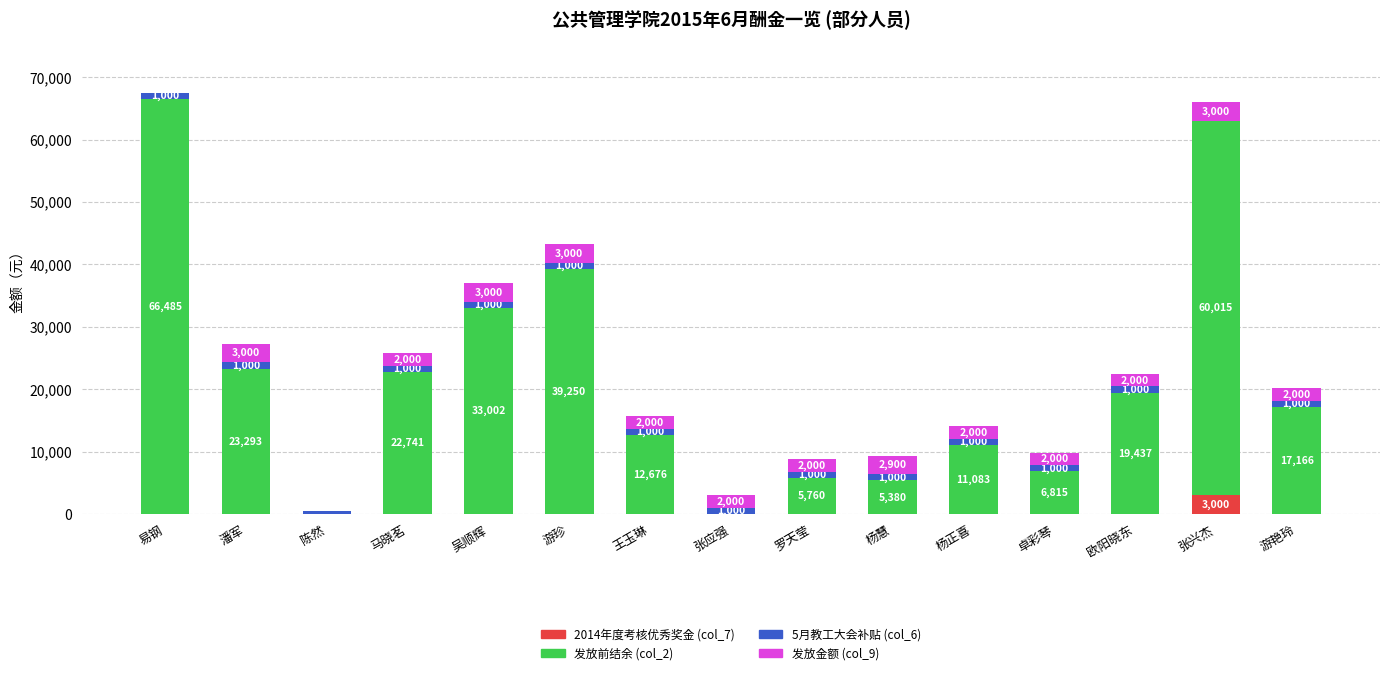

How many series are shown in this chart?

4